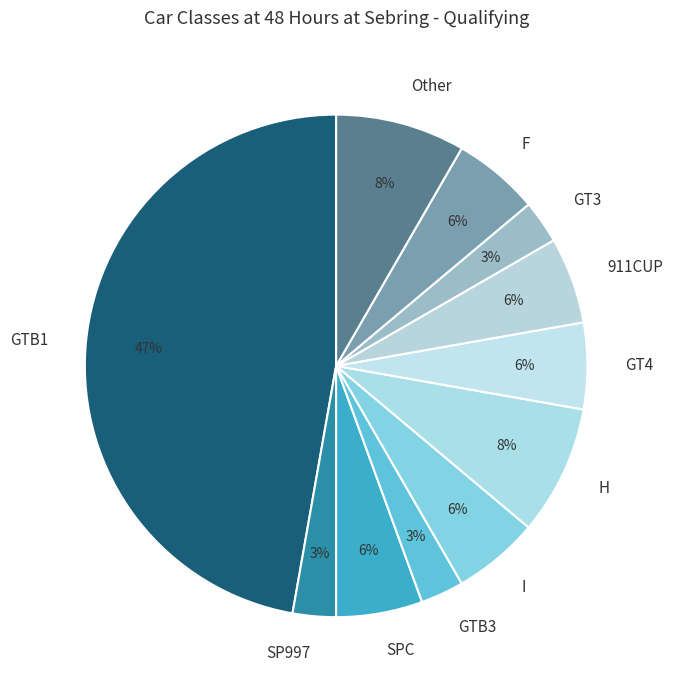

What percentage is the H slice, to the nearest percent?

8%